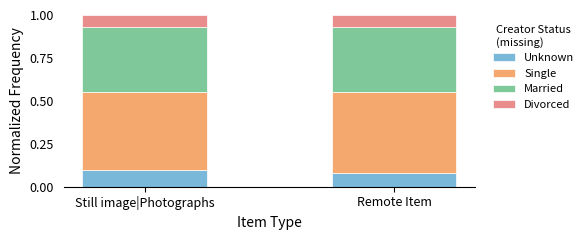

At which label does Unknown reach its minimum?

Remote Item